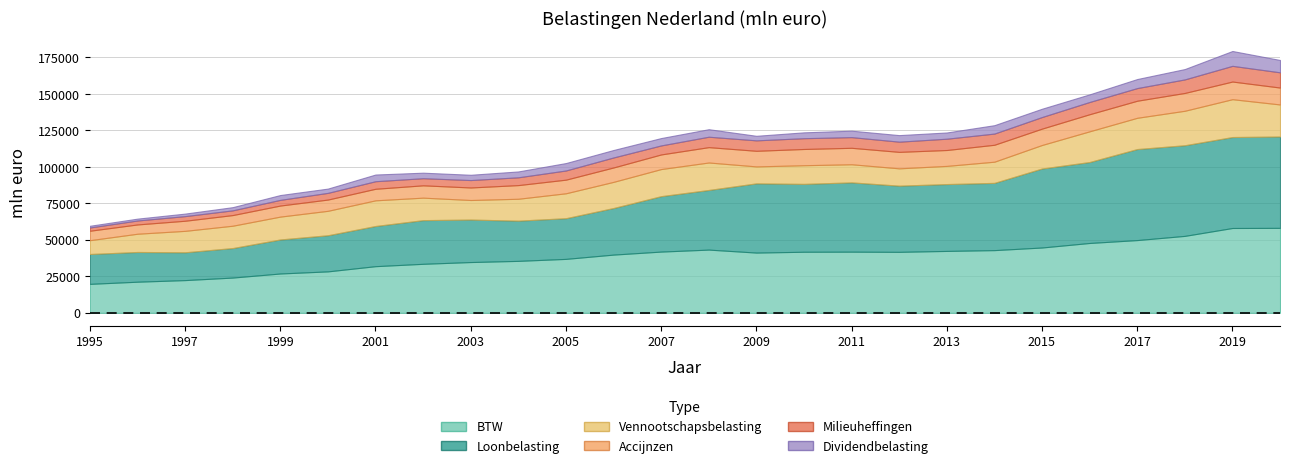

Which series has the largest range (max minus min)?

Loonbelasting